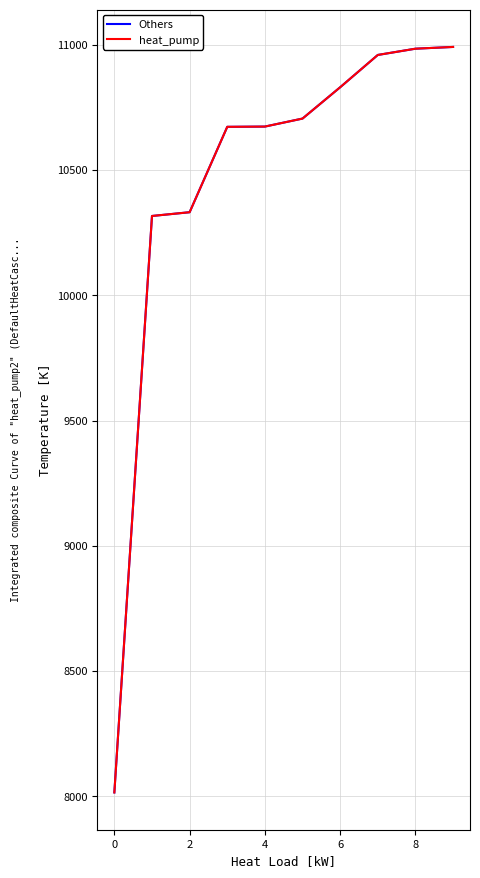

Does the chart have visible grid lines?

Yes